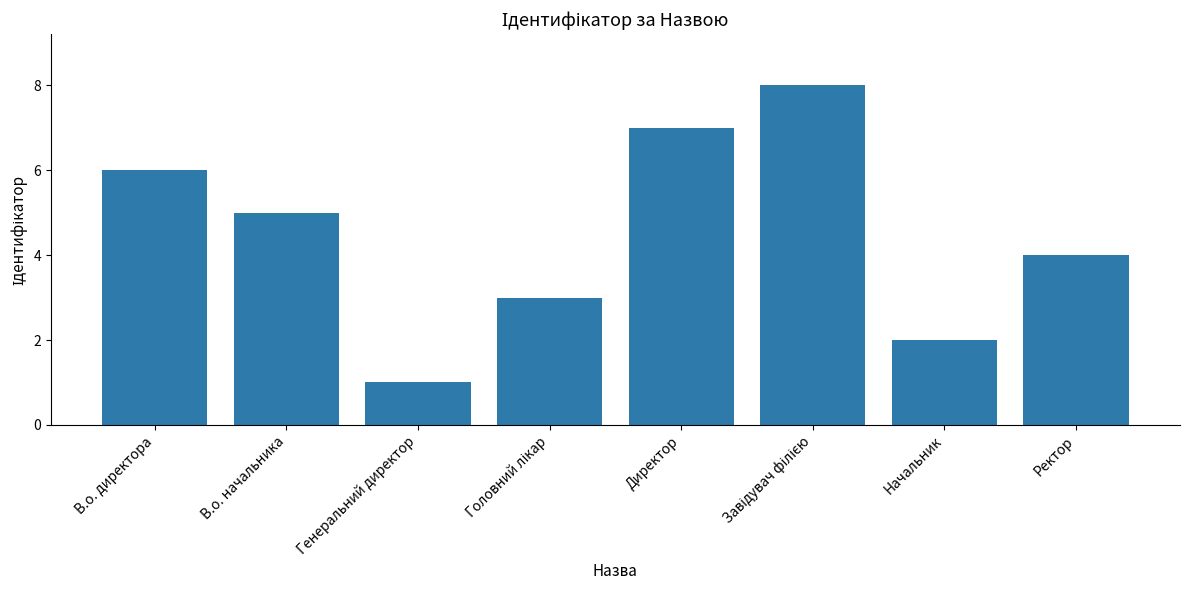

How many distinct data groups are displayed?

1